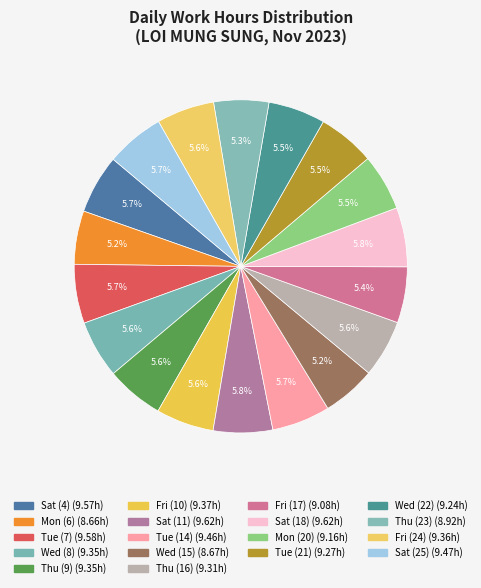

Is it true that Wed (15) is 1% of the pie?

False